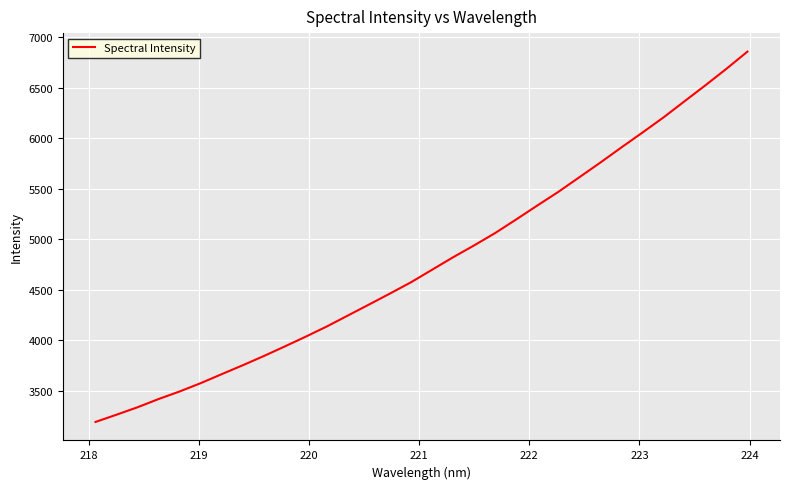

What is the smallest value displayed?

3192.9